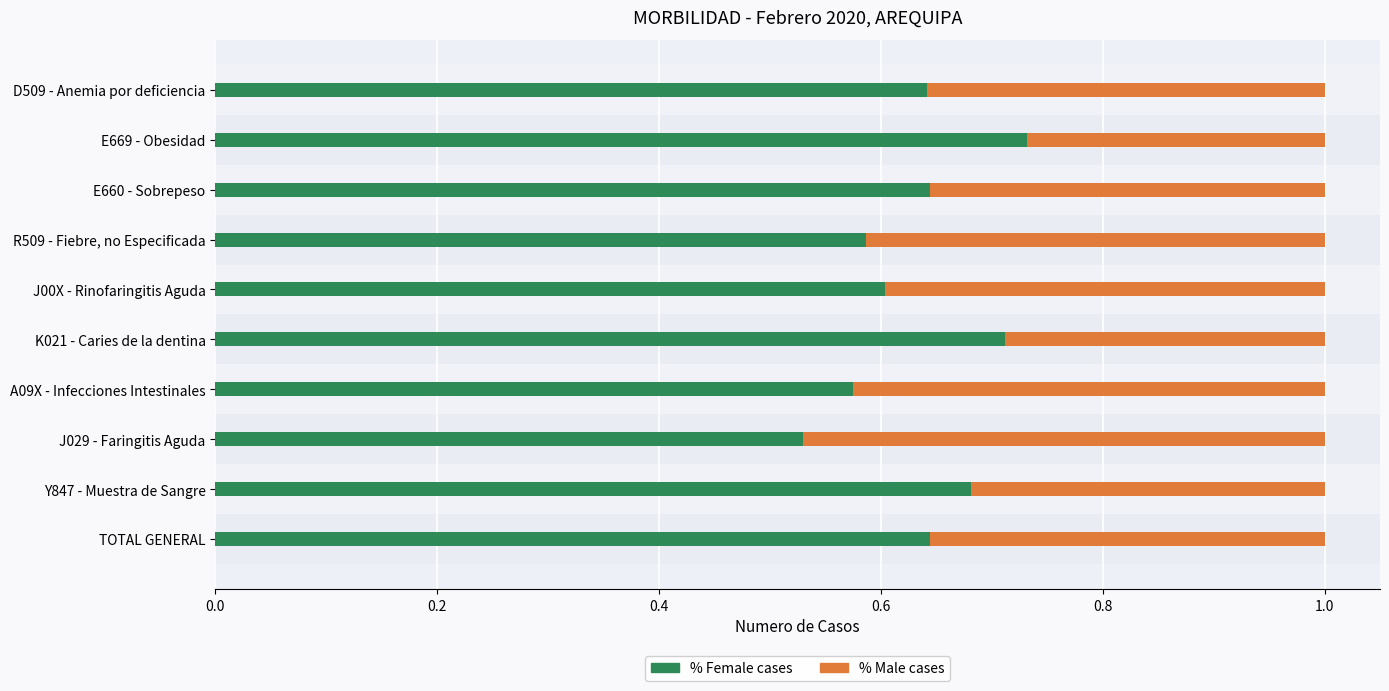

What is the total value across all series at D509 - Anemia por deficiencia?

1.0